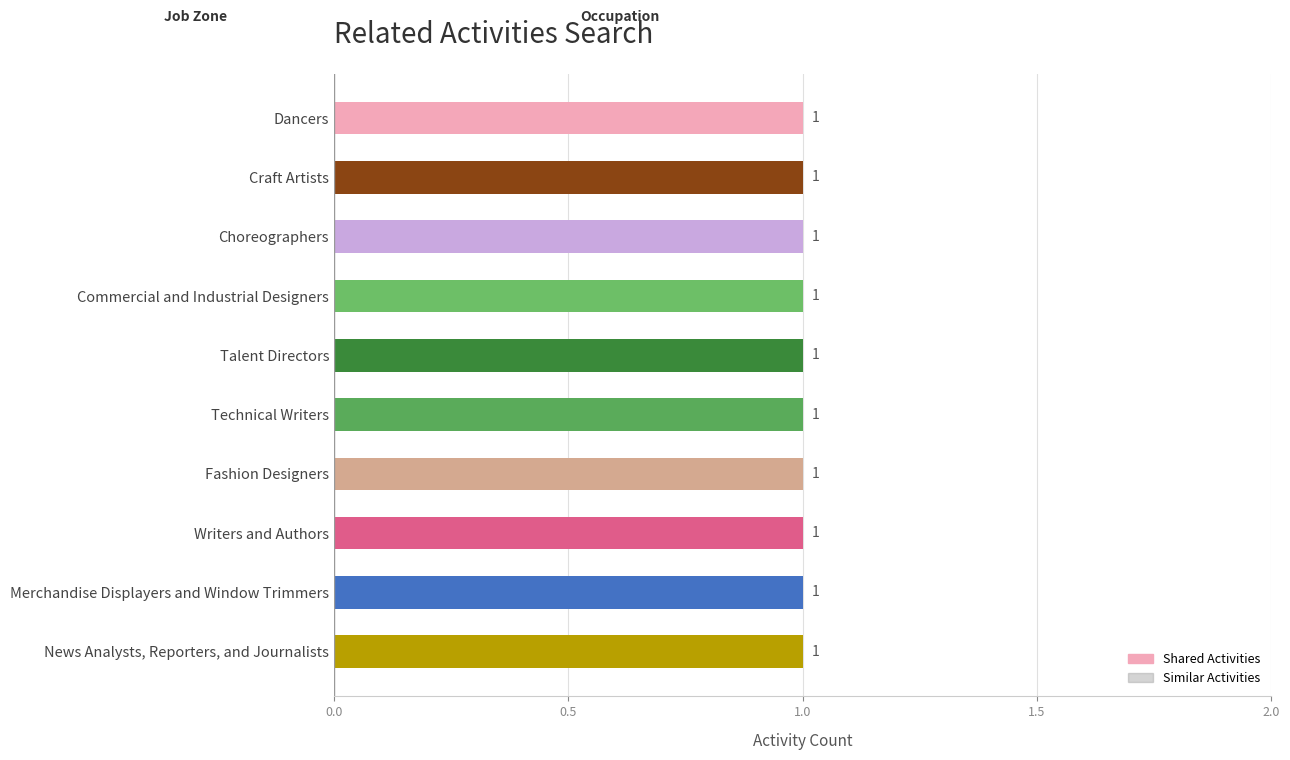

Which series has the largest total across all categories?

Shared Activities